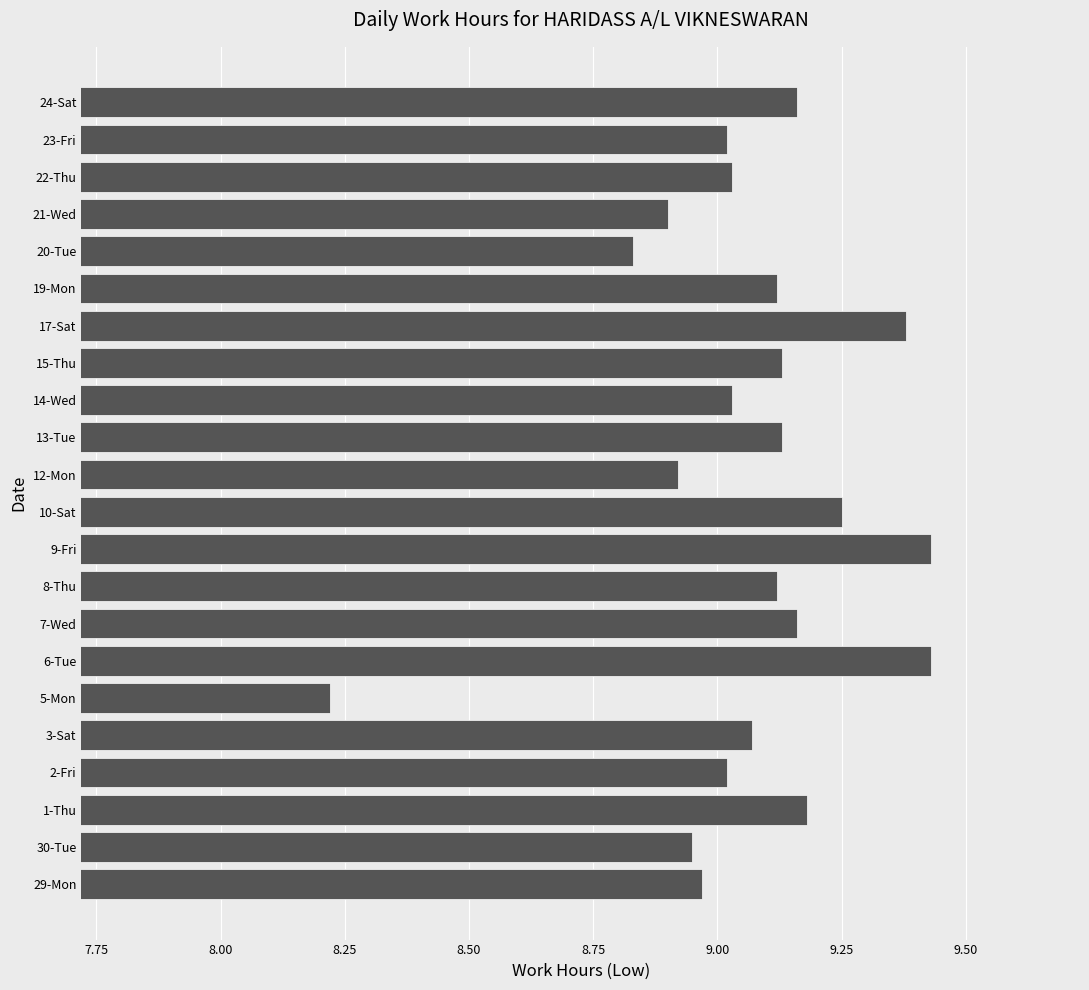

Between 2-Fri and 20-Tue, which is larger?

2-Fri